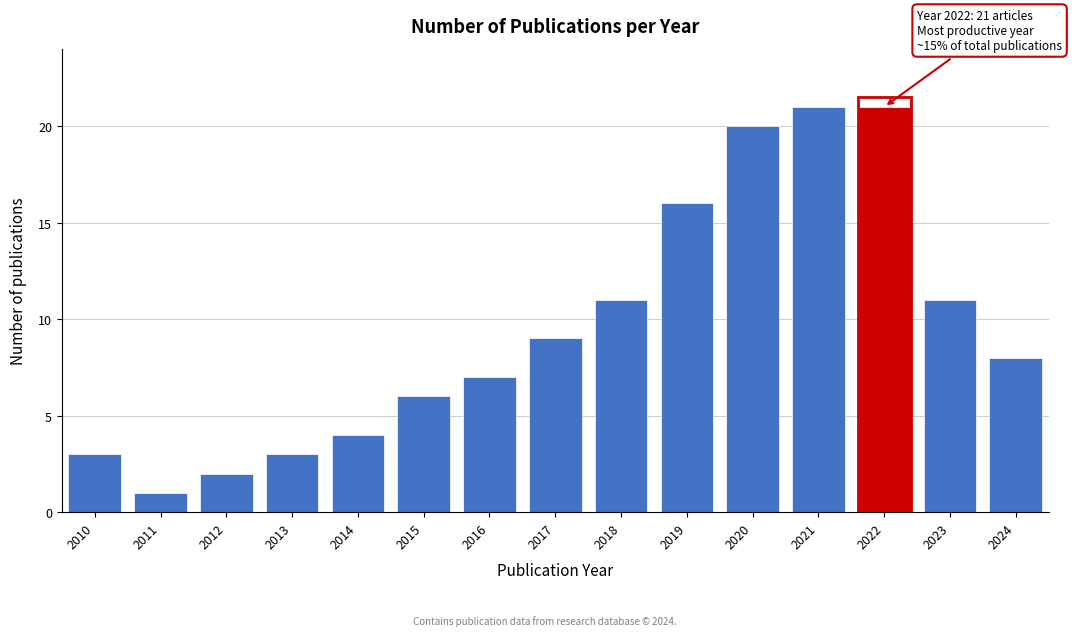

Reading left to right, extract all data points from this chart.

2010=3	2011=1	2012=2	2013=3	2014=4	2015=6	2016=7	2017=9	2018=11	2019=16	2020=20	2021=21	2022=21	2023=11	2024=8